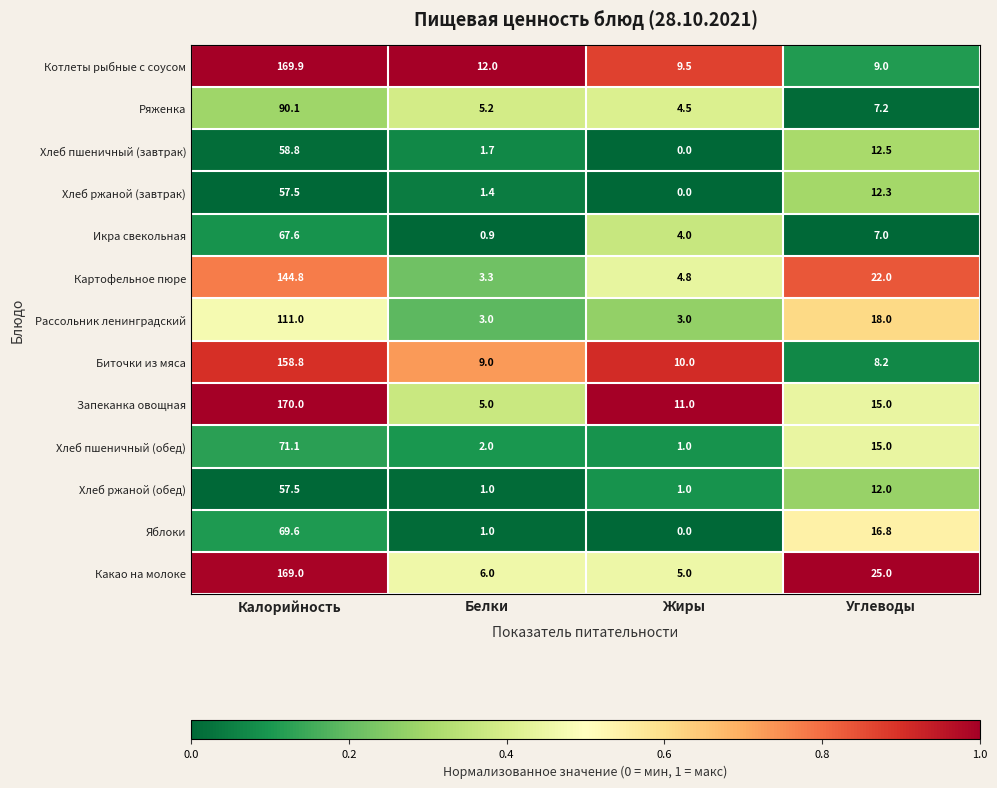

Which series has the largest total across all categories?

Какао на молоке